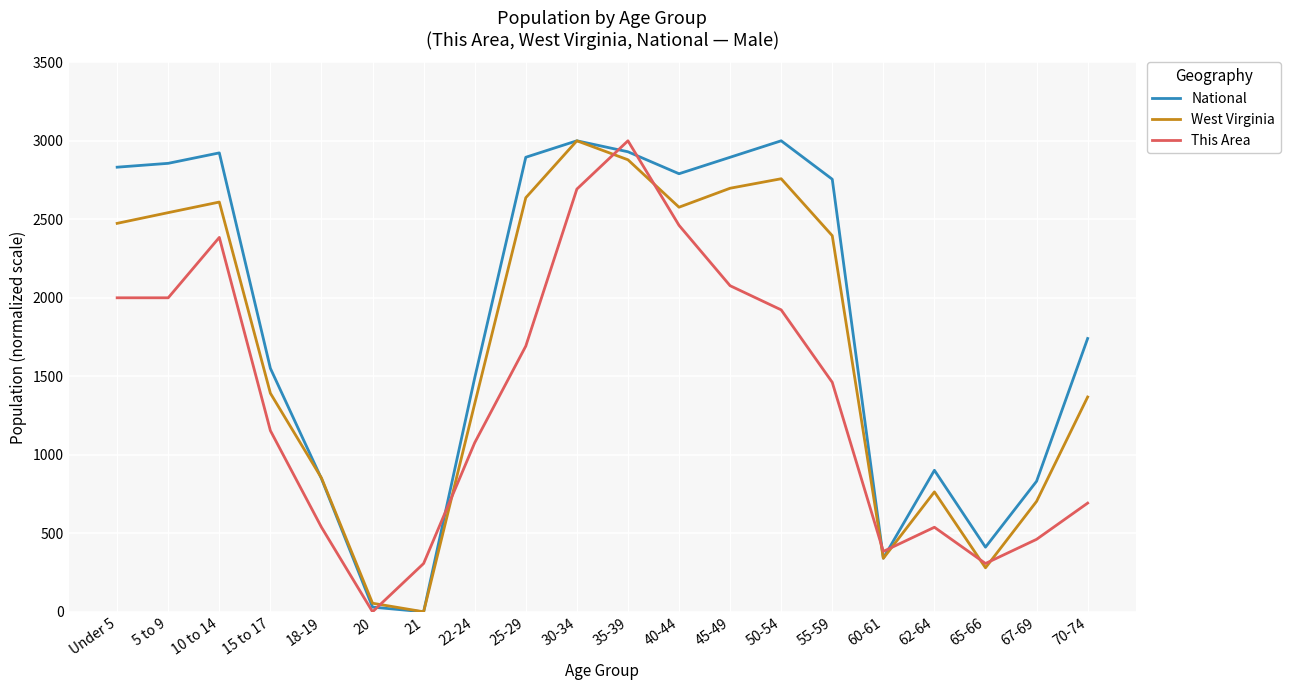

What is the sum of the West Virginia values at 45-49 and 67-69?

3401.1